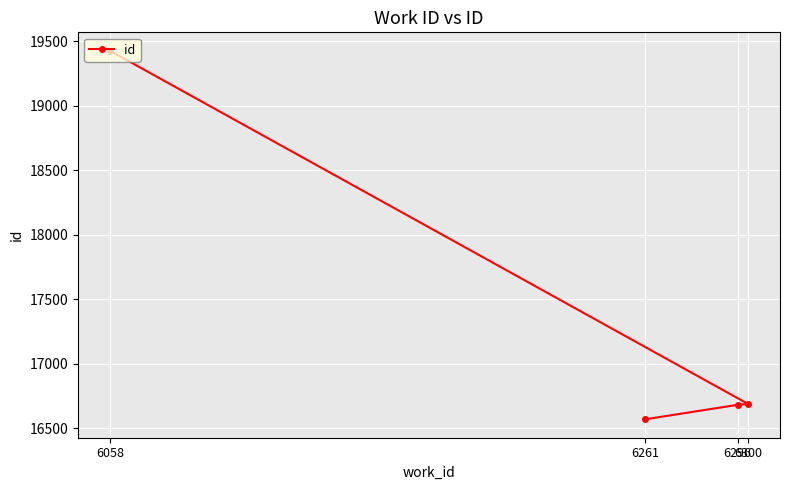

Is it true that the value at 6300 is 16687?

True